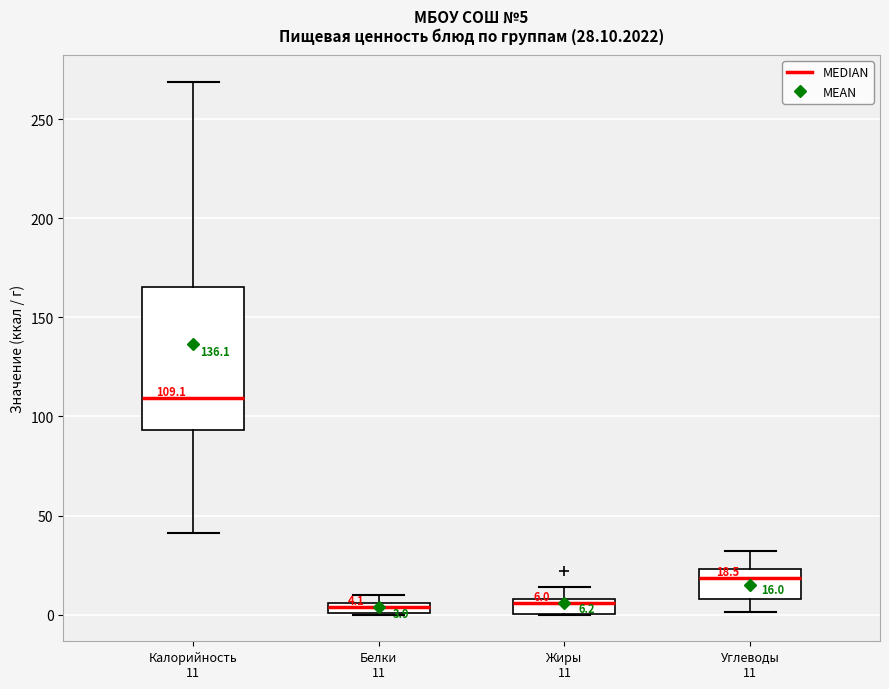

Which box is the tallest, from its lower edge to its upper edge?

Калорийность 11